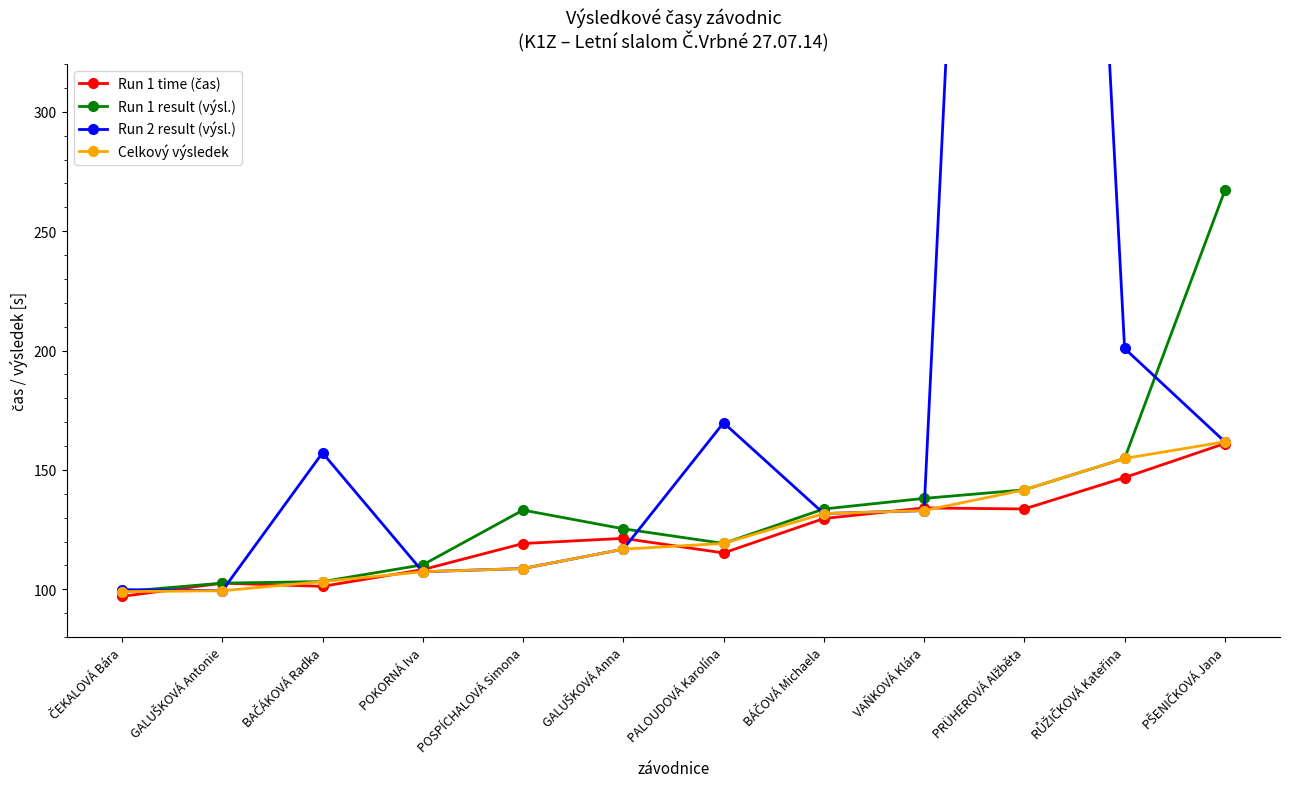

What is the spread (max minus min) of values at POSPÍCHALOVÁ Simona?

24.5